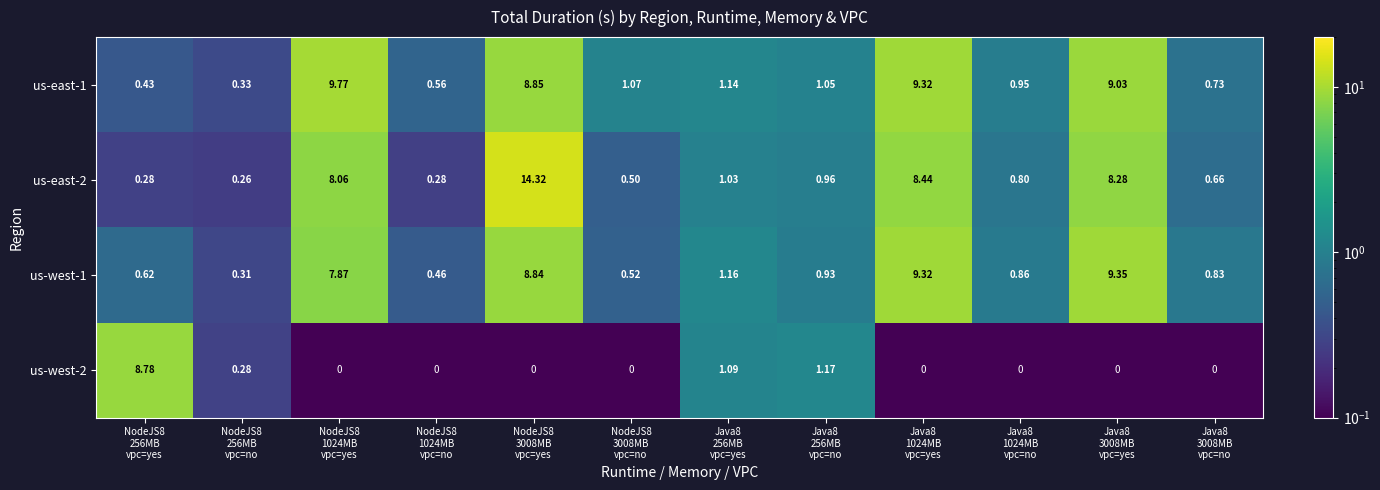

What is the spread (max minus min) of values at NodeJS8
1024MB
vpc=no?

0.6